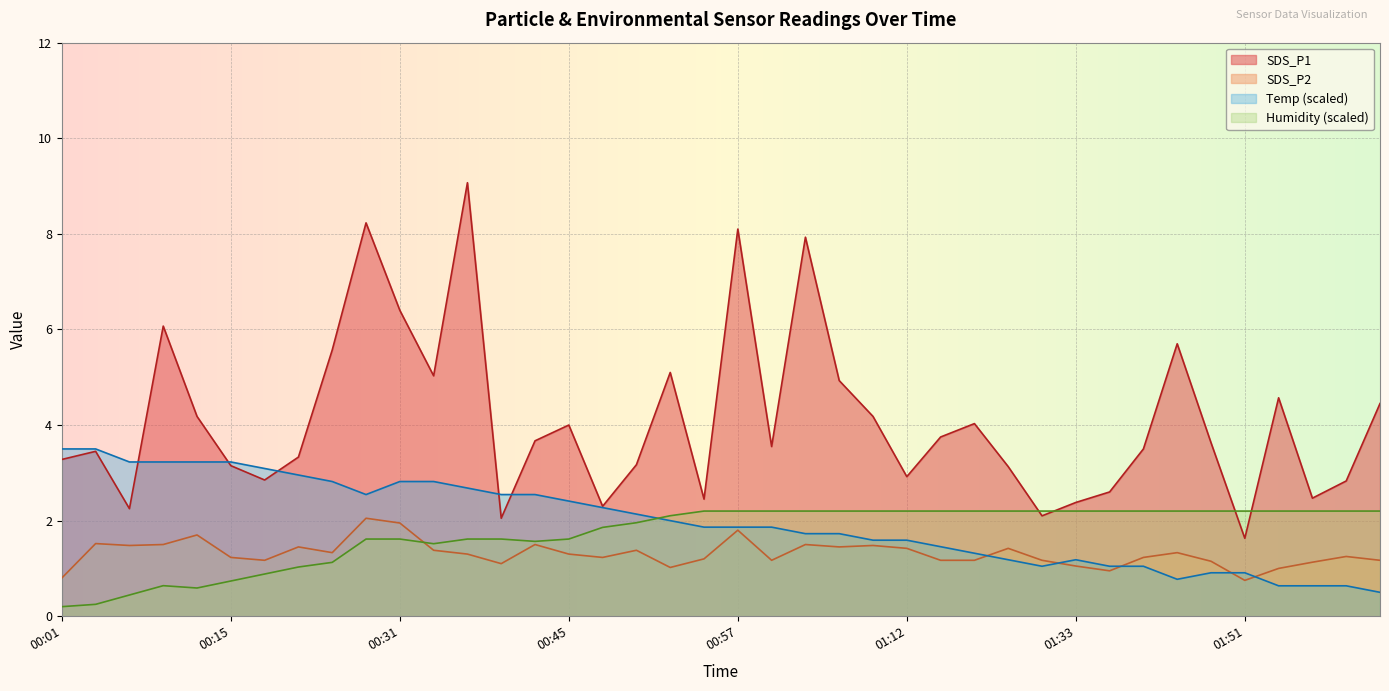

Which series has the largest range (max minus min)?

SDS_P1